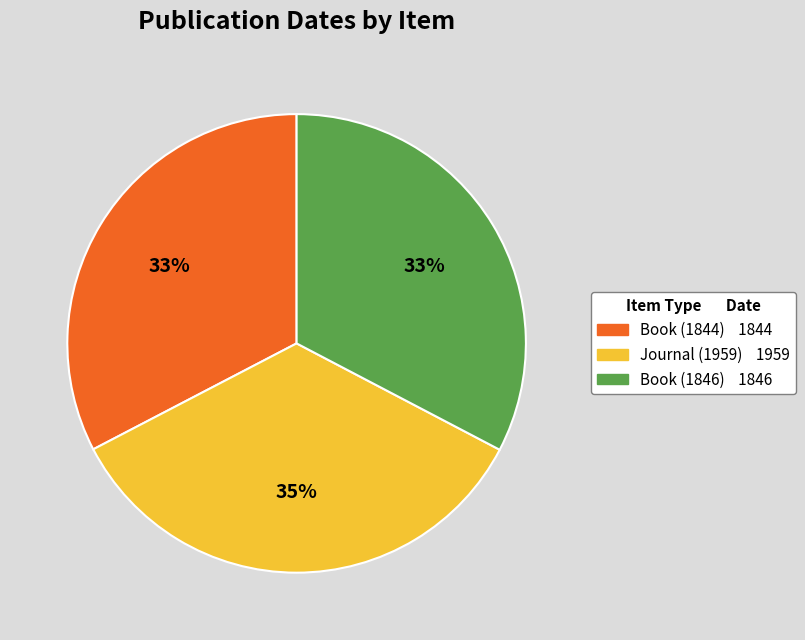

To the nearest percent, what percentage of the pie is Journal (1959)?

35%